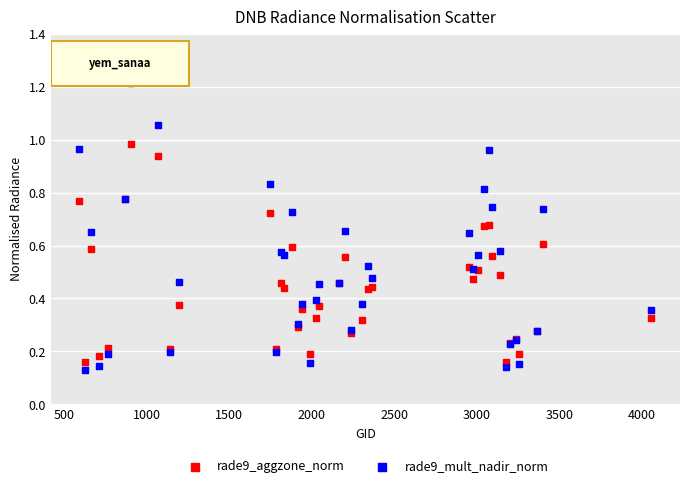

What are all the series names shown in the legend?

rade9_aggzone_norm, rade9_mult_nadir_norm